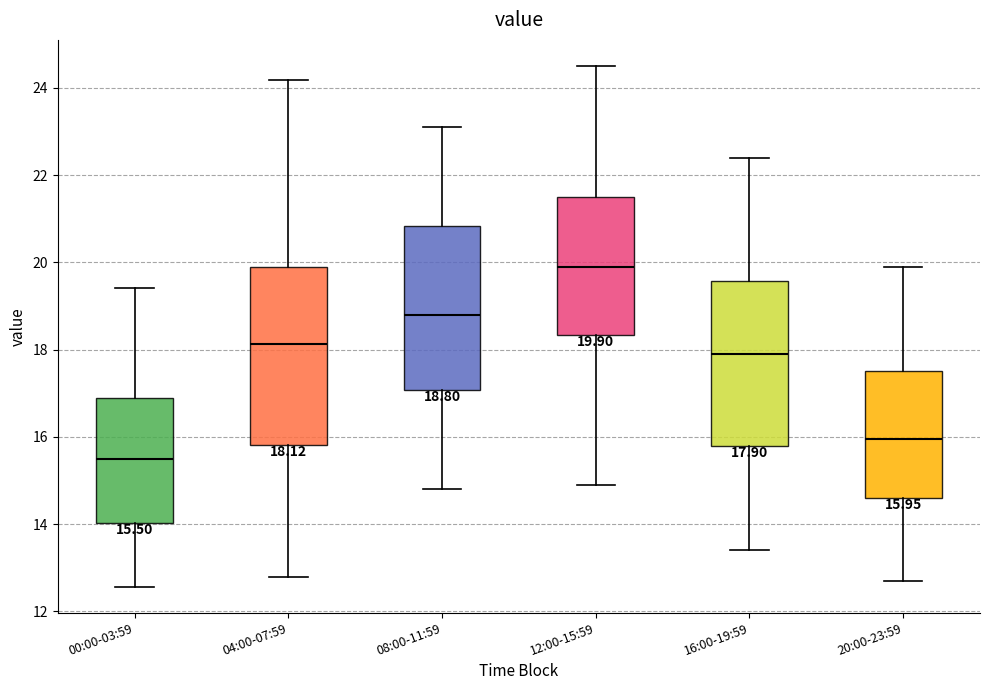

Which box is the tallest, from its lower edge to its upper edge?

04:00-07:59